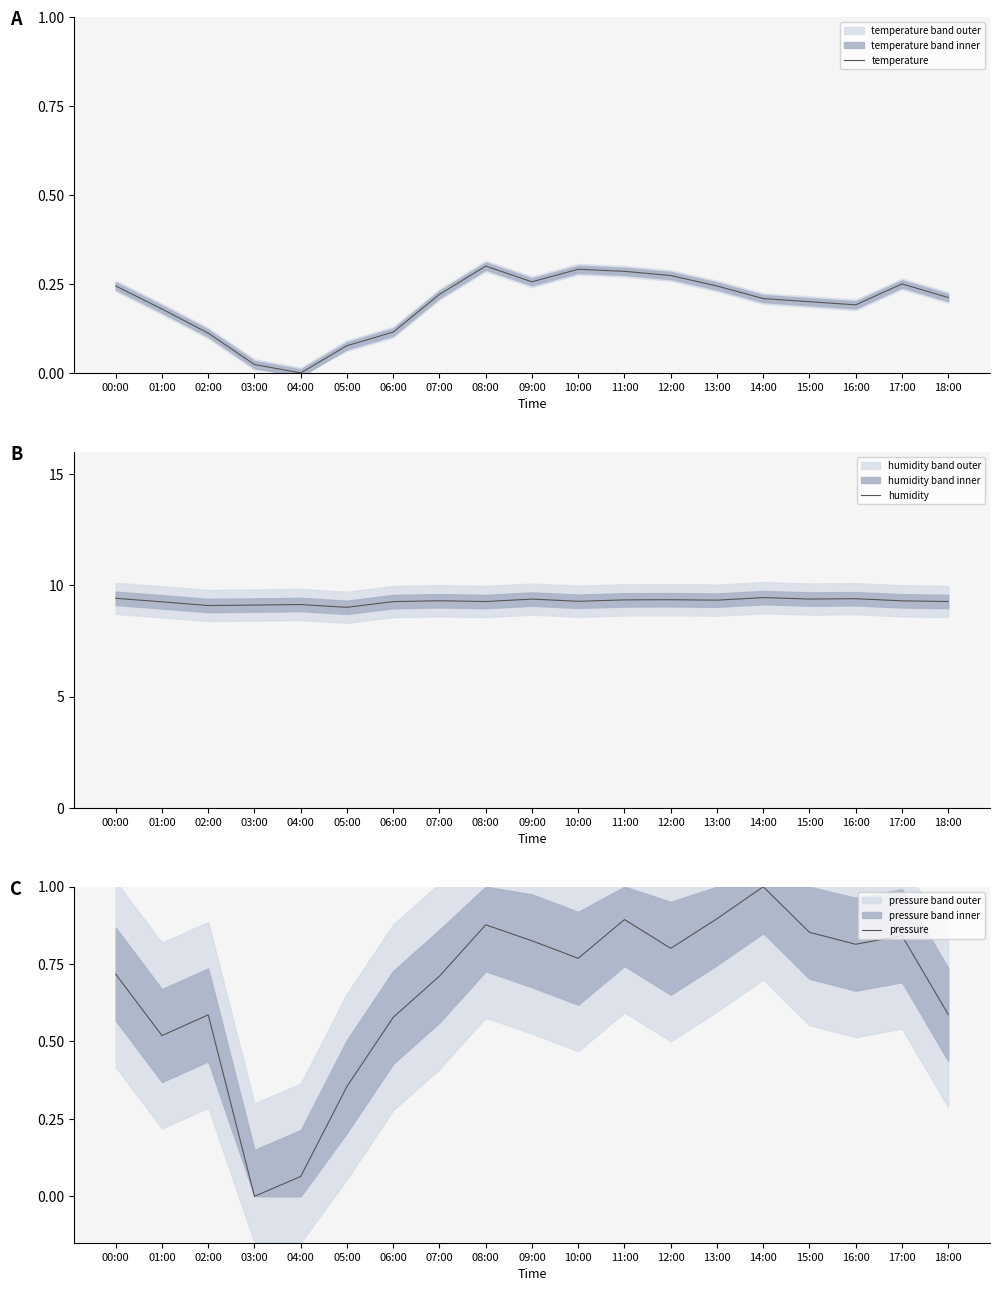

Reading left to right, extract all data points from this chart.

temperature: 00:00=0.2	01:00=0.2	02:00=0.1	03:00=0.0	04:00=0.0	05:00=0.1	06:00=0.1	07:00=0.2	08:00=0.3	09:00=0.3	10:00=0.3	11:00=0.3	12:00=0.3	13:00=0.2	14:00=0.2	15:00=0.2	16:00=0.2	17:00=0.3	18:00=0.2
humidity: 00:00=9.4	01:00=9.3	02:00=9.1	03:00=9.1	04:00=9.1	05:00=9.0	06:00=9.3	07:00=9.3	08:00=9.3	09:00=9.4	10:00=9.3	11:00=9.3	12:00=9.4	13:00=9.3	14:00=9.4	15:00=9.4	16:00=9.4	17:00=9.3	18:00=9.3
pressure: 00:00=0.7	01:00=0.5	02:00=0.6	03:00=0.0	04:00=0.1	05:00=0.4	06:00=0.6	07:00=0.7	08:00=0.9	09:00=0.8	10:00=0.8	11:00=0.9	12:00=0.8	13:00=0.9	14:00=1.0	15:00=0.9	16:00=0.8	17:00=0.8	18:00=0.6